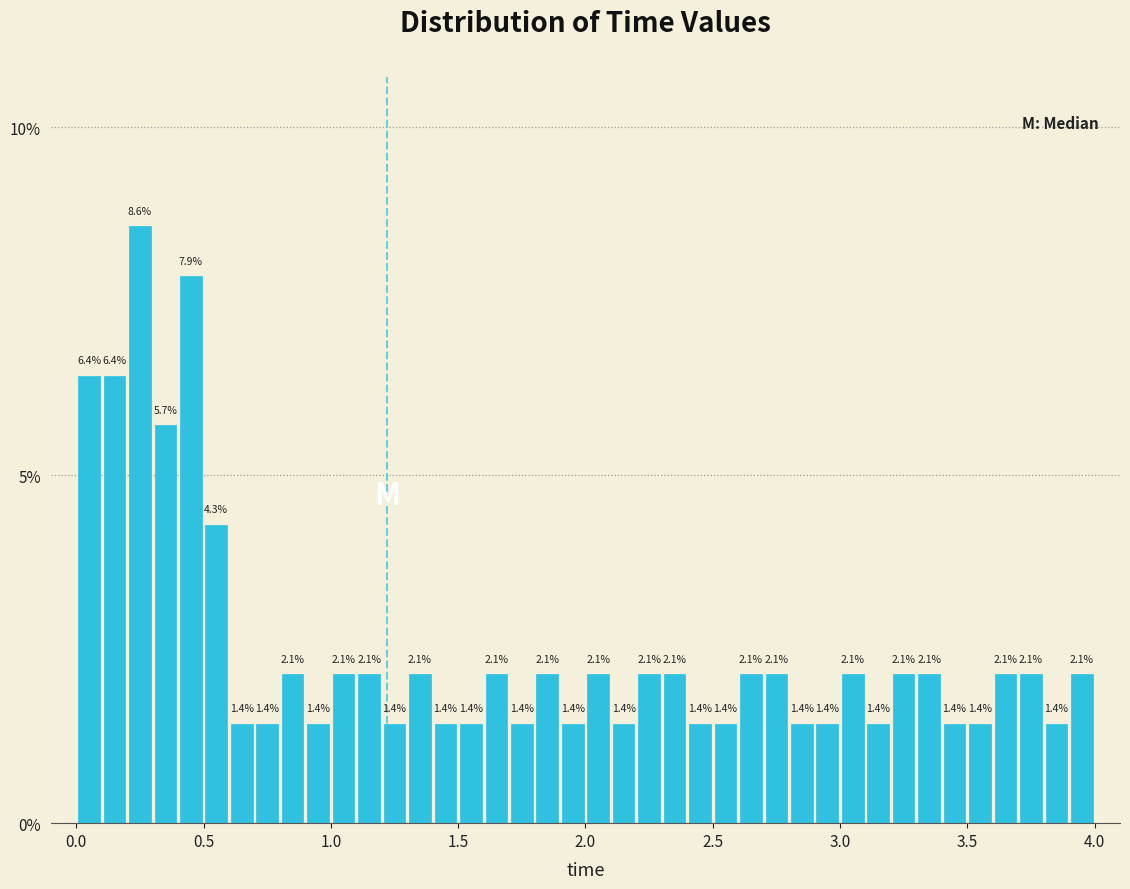

Around what value on the x-axis is the tallest bar? Give the approximate position of its centre, as read against the axis.

0.25